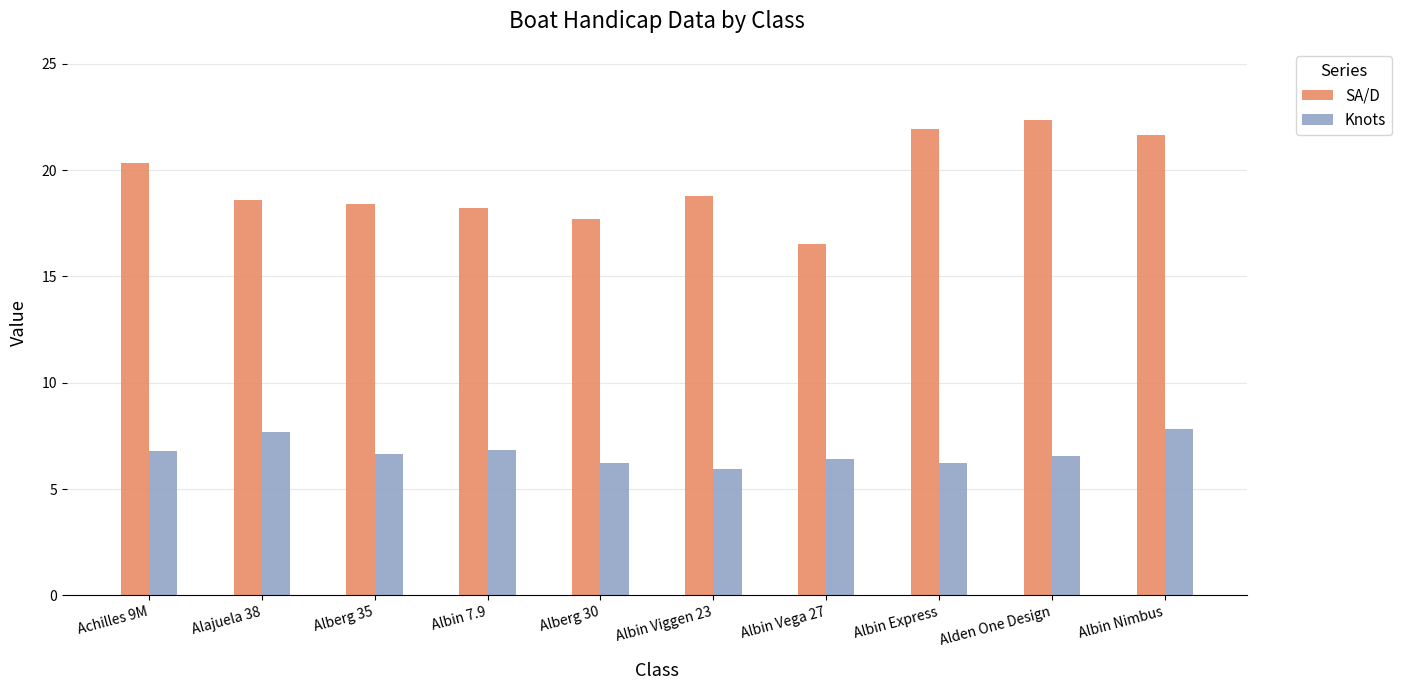

What is the minimum value shown in the chart?

5.9